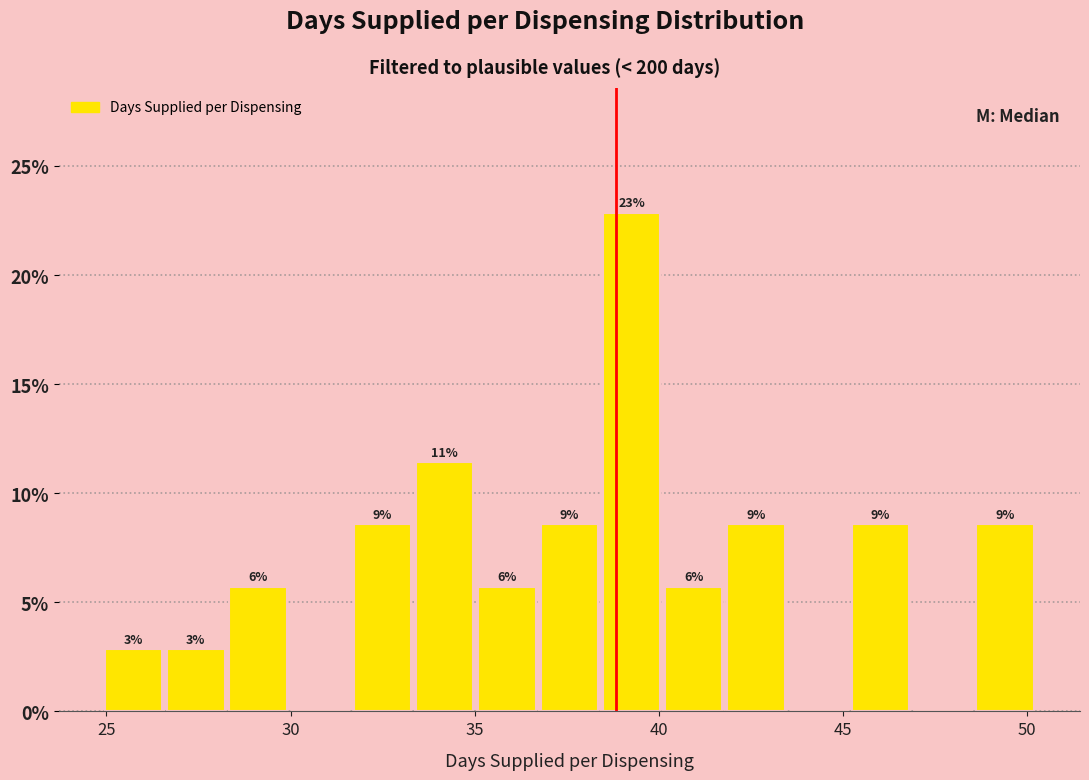

Read against the x-axis, roughly where is the centre of the tallest bar?

39.5